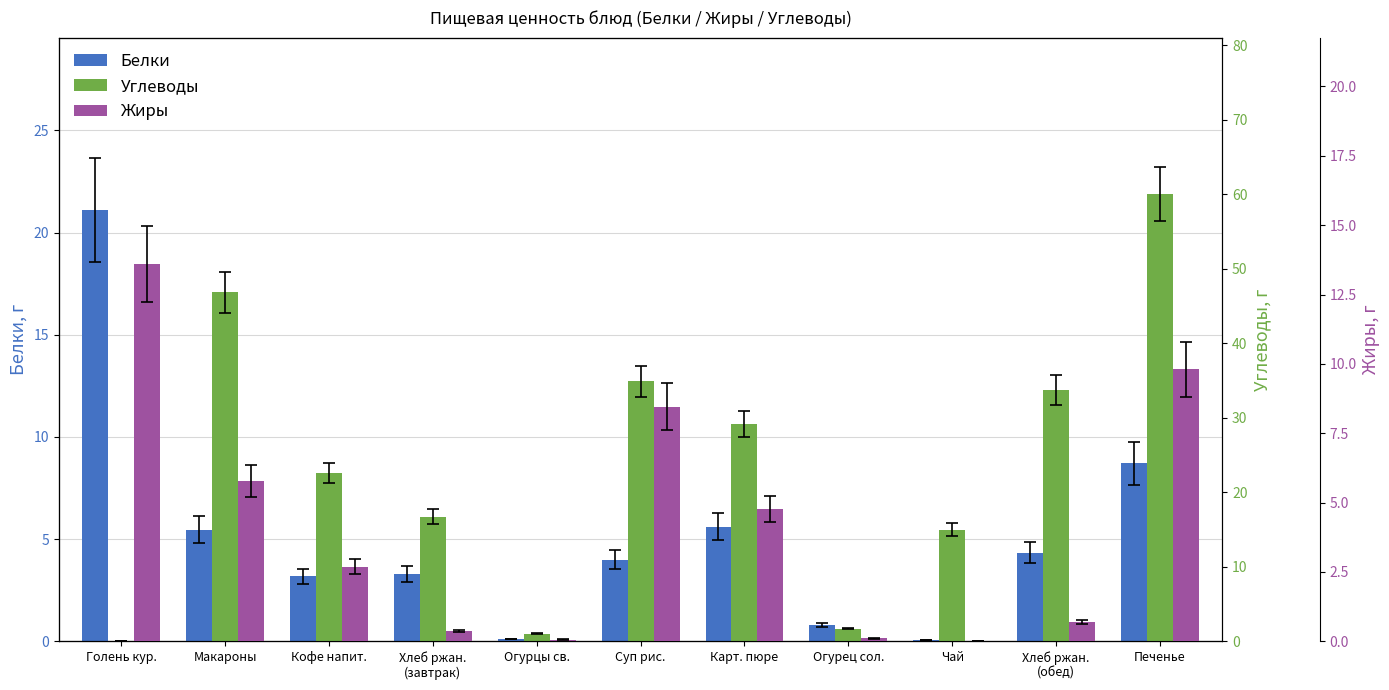

What is the total value across all series at Хлеб ржан.
(обед)?

38.7